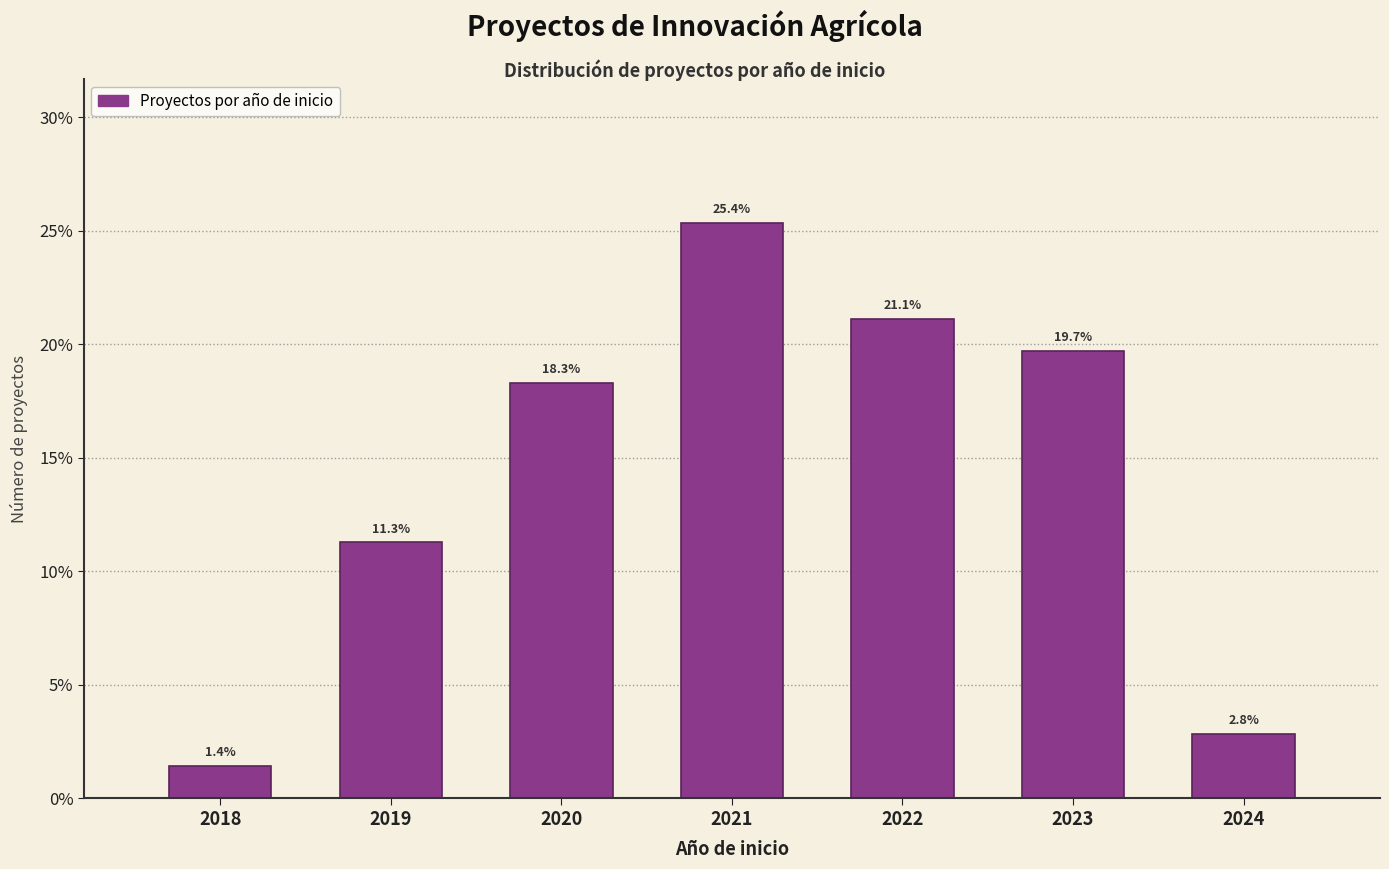

Reading left to right, list all the values displayed in this chart.

1.4	11.3	18.3	25.4	21.1	19.7	2.8